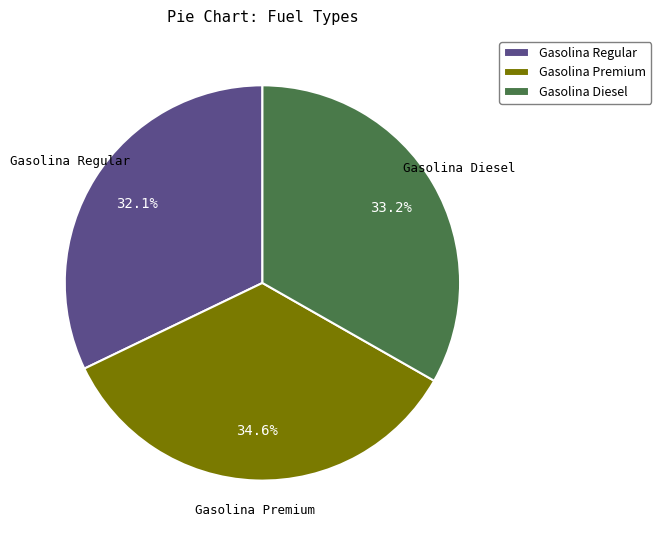

To the nearest percent, what is the combined percentage of Gasolina Premium and Gasolina Diesel?

68%